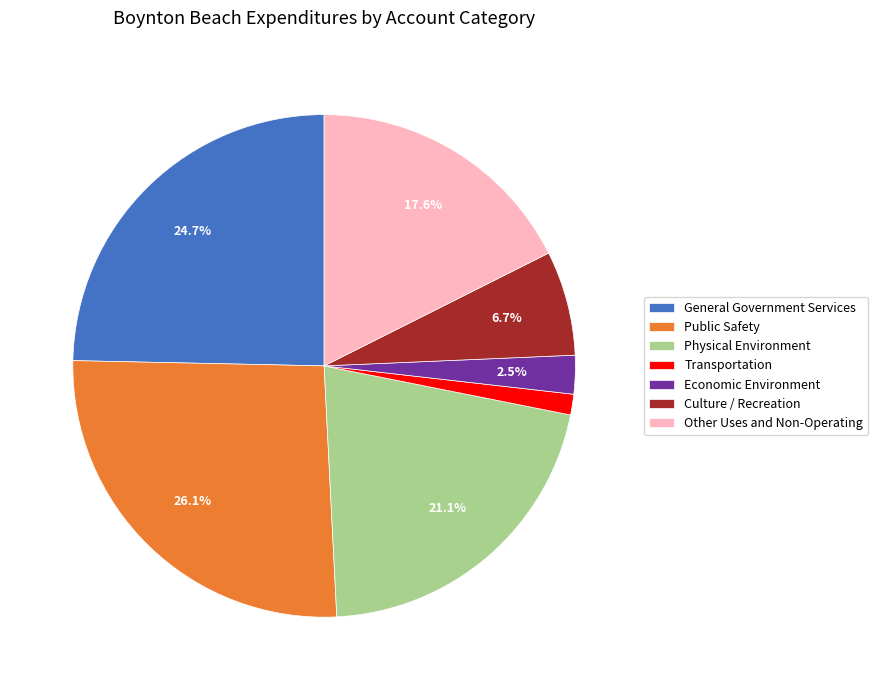

To the nearest percent, what portion does Physical Environment represent?

21%